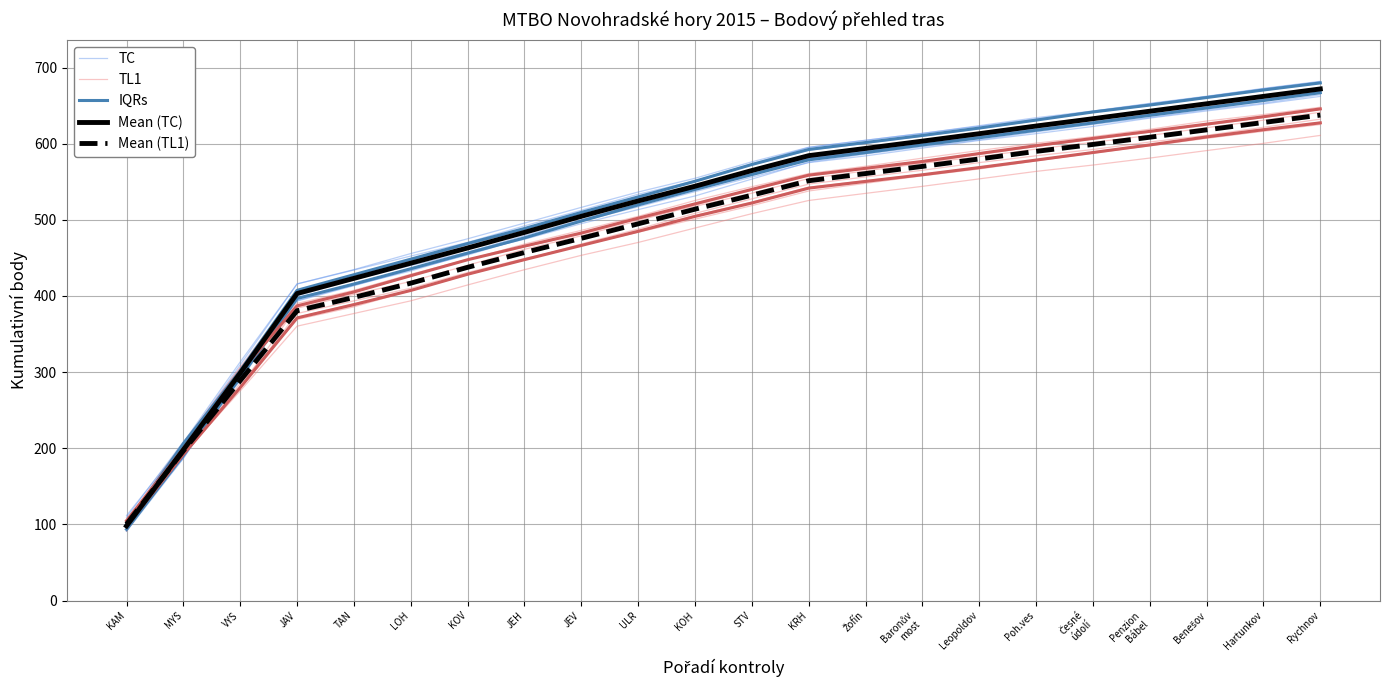

Which category has the lowest value across all series?

KAM